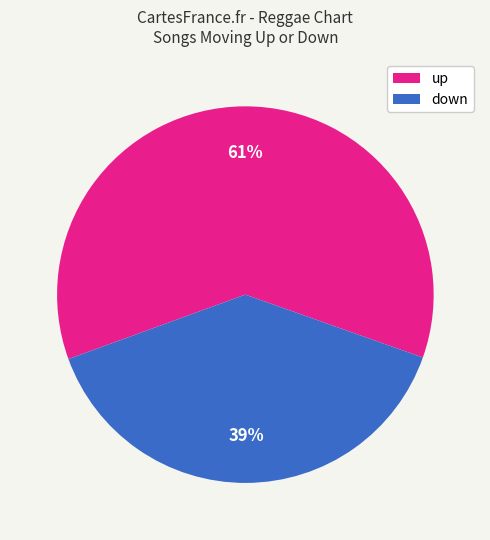

Combined, do up and down account for over 50%?

Yes